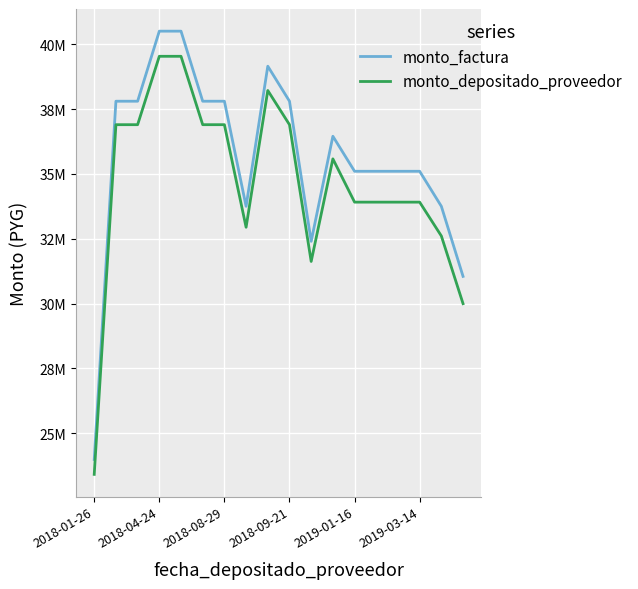

What is the sum of all monto_factura values?

640943324